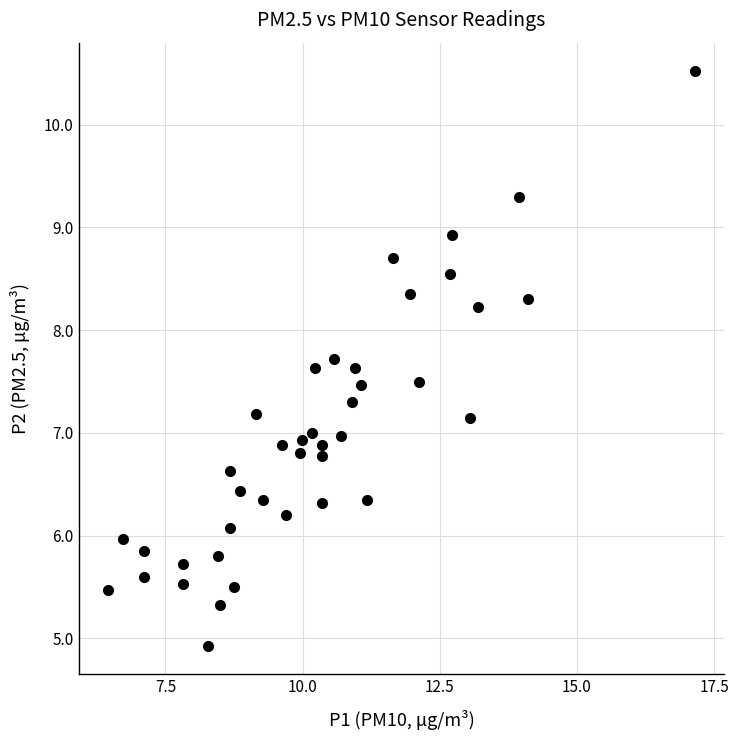

What is the range of Y values (max minus min)?

5.6